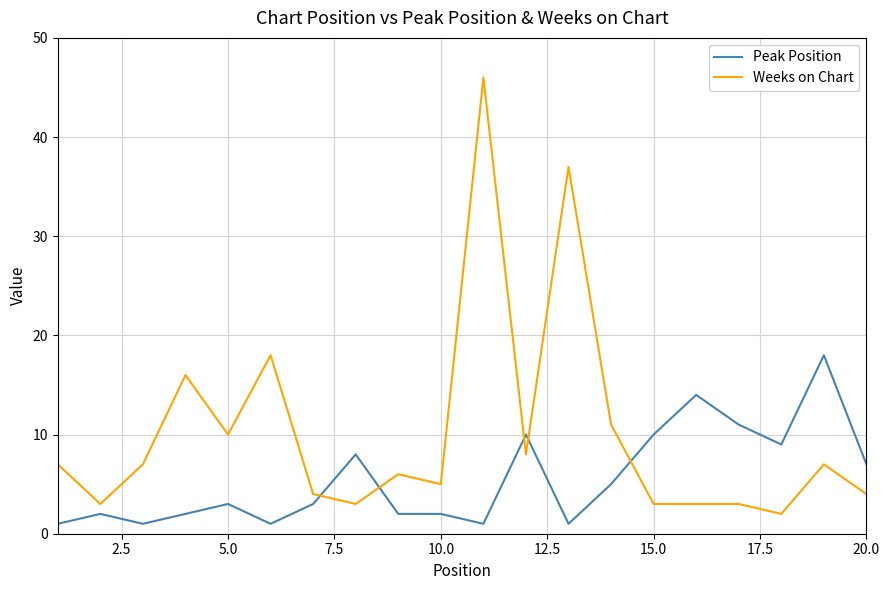

List the series in order of their overall mean, lowest first.

Peak Position, Weeks on Chart